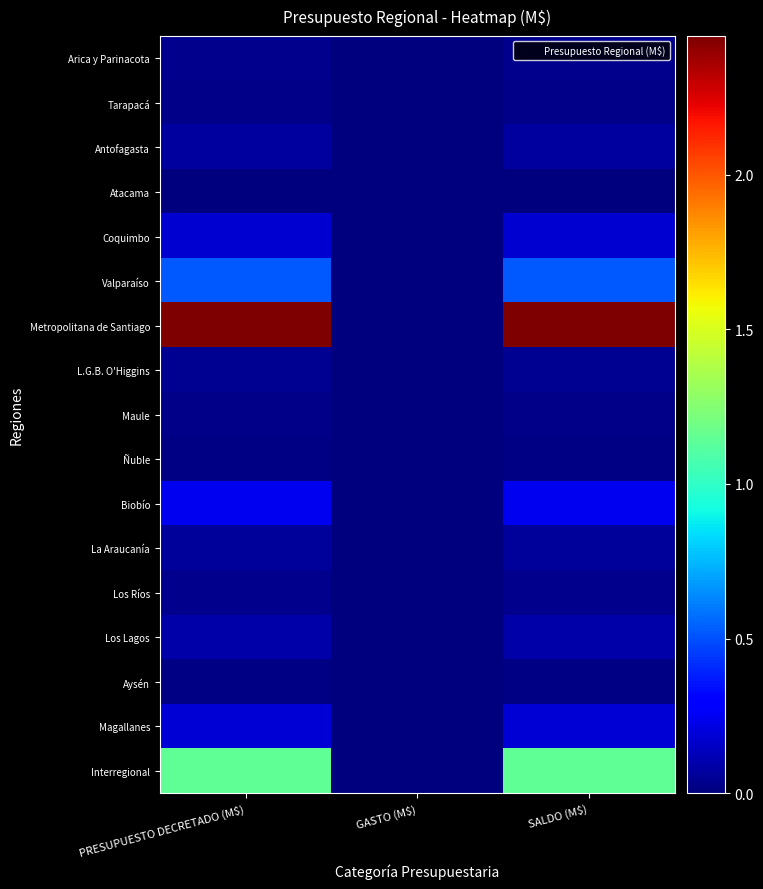

Reading left to right, list all the values displayed in this chart.

Arica y Parinacota: PRESUPUESTO DECRETADO (M$)=2995412	GASTO (M$)=0	SALDO (M$)=2995412
Tarapacá: PRESUPUESTO DECRETADO (M$)=2200589	GASTO (M$)=0	SALDO (M$)=2200589
Antofagasta: PRESUPUESTO DECRETADO (M$)=6764571	GASTO (M$)=0	SALDO (M$)=6764571
Atacama: PRESUPUESTO DECRETADO (M$)=846067	GASTO (M$)=0	SALDO (M$)=846067
Coquimbo: PRESUPUESTO DECRETADO (M$)=17742205	GASTO (M$)=0	SALDO (M$)=17742205
Valparaíso: PRESUPUESTO DECRETADO (M$)=52482675	GASTO (M$)=0	SALDO (M$)=52482675
Metropolitana de Santiago: PRESUPUESTO DECRETADO (M$)=244816976	GASTO (M$)=0	SALDO (M$)=244816976
L.G.B. O'Higgins: PRESUPUESTO DECRETADO (M$)=4570256	GASTO (M$)=0	SALDO (M$)=4570256
Maule: PRESUPUESTO DECRETADO (M$)=1923069	GASTO (M$)=0	SALDO (M$)=1923069
Ñuble: PRESUPUESTO DECRETADO (M$)=1756108	GASTO (M$)=0	SALDO (M$)=1756108
Biobío: PRESUPUESTO DECRETADO (M$)=24480028	GASTO (M$)=0	SALDO (M$)=24480028
La Araucanía: PRESUPUESTO DECRETADO (M$)=6295799	GASTO (M$)=0	SALDO (M$)=6295799
Los Ríos: PRESUPUESTO DECRETADO (M$)=3271736	GASTO (M$)=0	SALDO (M$)=3271736
Los Lagos: PRESUPUESTO DECRETADO (M$)=8909297	GASTO (M$)=0	SALDO (M$)=8909297
Aysén: PRESUPUESTO DECRETADO (M$)=1640034	GASTO (M$)=0	SALDO (M$)=1640034
Magallanes: PRESUPUESTO DECRETADO (M$)=18751613	GASTO (M$)=0	SALDO (M$)=18751613
Interregional: PRESUPUESTO DECRETADO (M$)=114207623	GASTO (M$)=0	SALDO (M$)=114207623